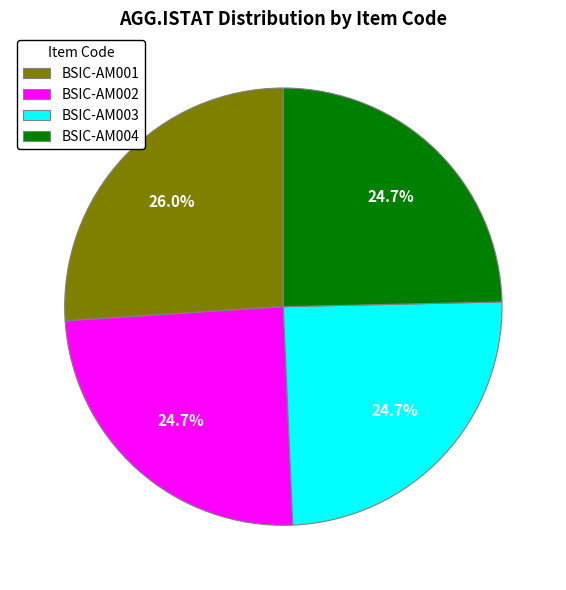

What is the ratio of the value at BSIC-AM001 to the value at BSIC-AM003?

1.1